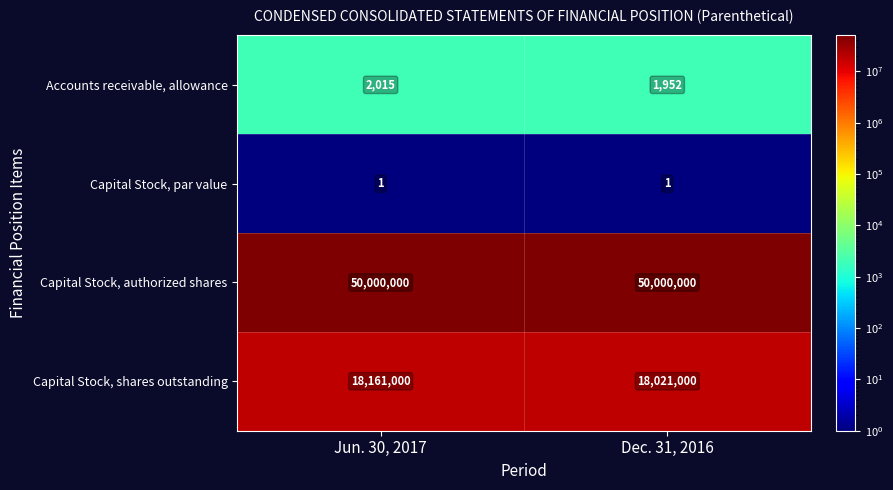

What is the sum of all Accounts receivable, allowance values?

3967